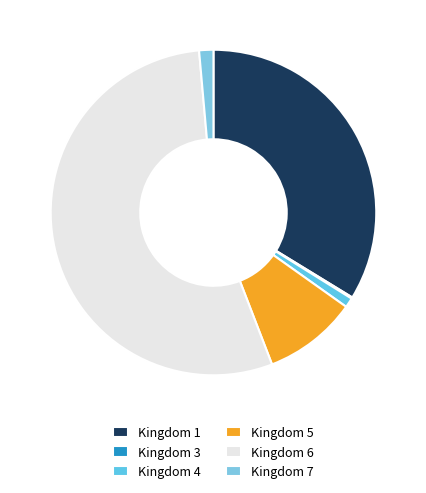

Approximately how many times larger is the value at Kingdom 6 compared to Kingdom 5?

5.8